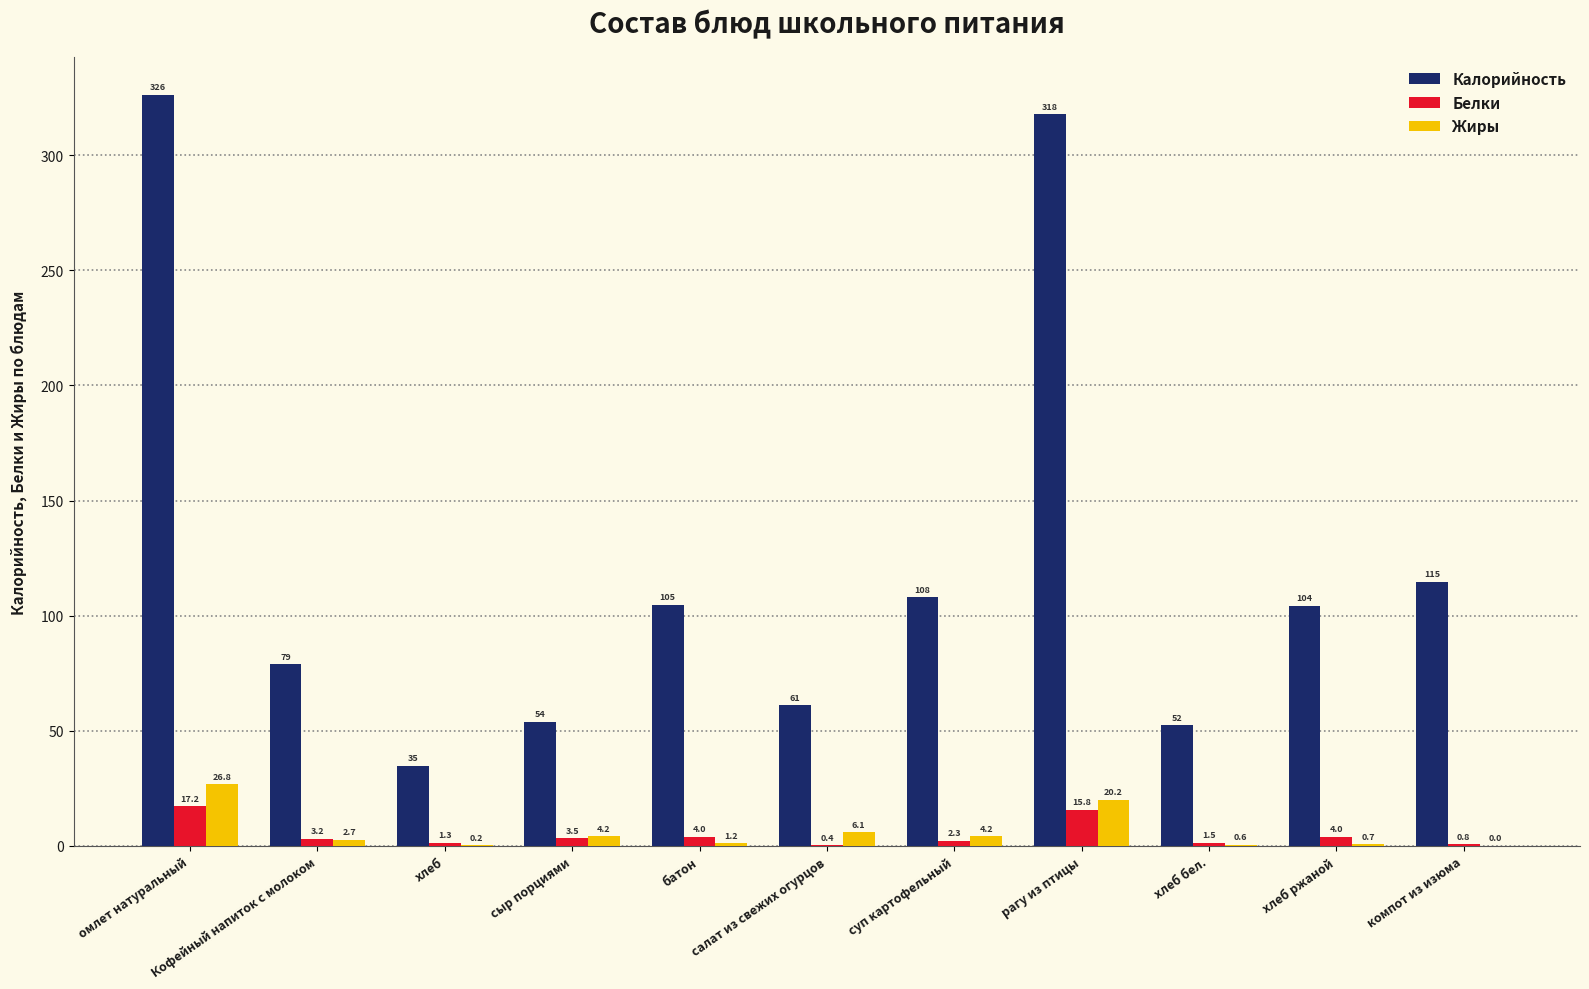

Is the value of Жиры at омлет натуральный greater than the value of Калорийность at салат из свежих огурцов?

No